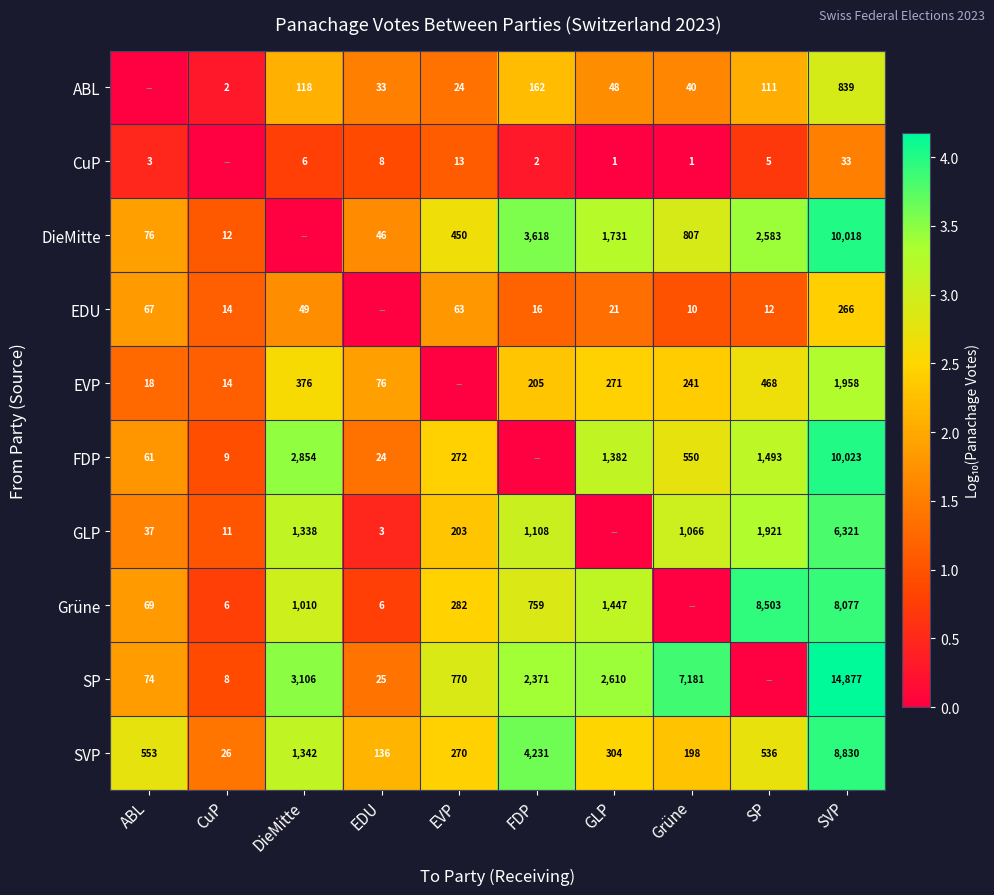

At which label does SVP reach its peak?

SVP